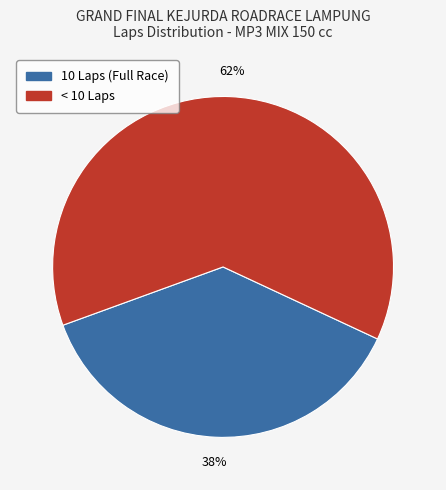

To the nearest percent, what is the average slice percentage?

50%